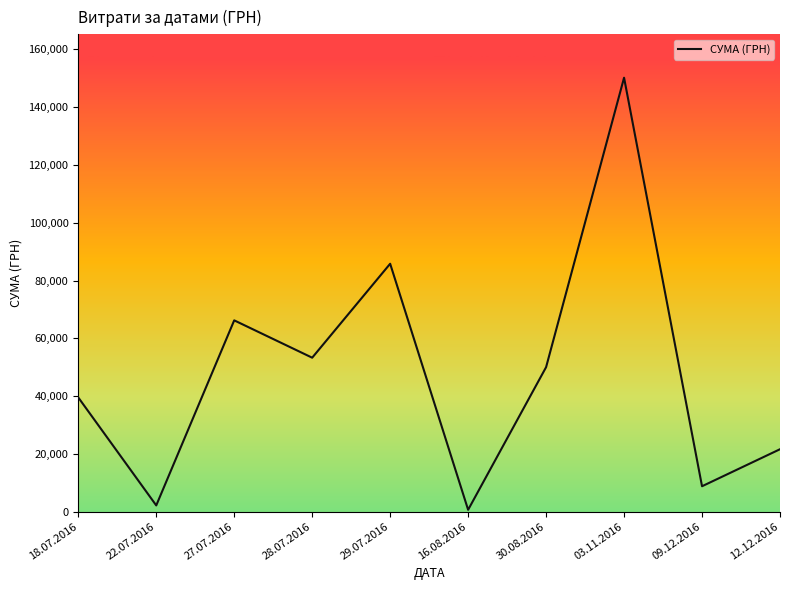

Reading left to right, extract all data points from this chart.

18.07.2016=39504.0	22.07.2016=2122.6	27.07.2016=66203.0	28.07.2016=53272.4	29.07.2016=85804.2	16.08.2016=609.0	30.08.2016=49993.0	03.11.2016=150216.7	09.12.2016=8760.0	12.12.2016=21581.0